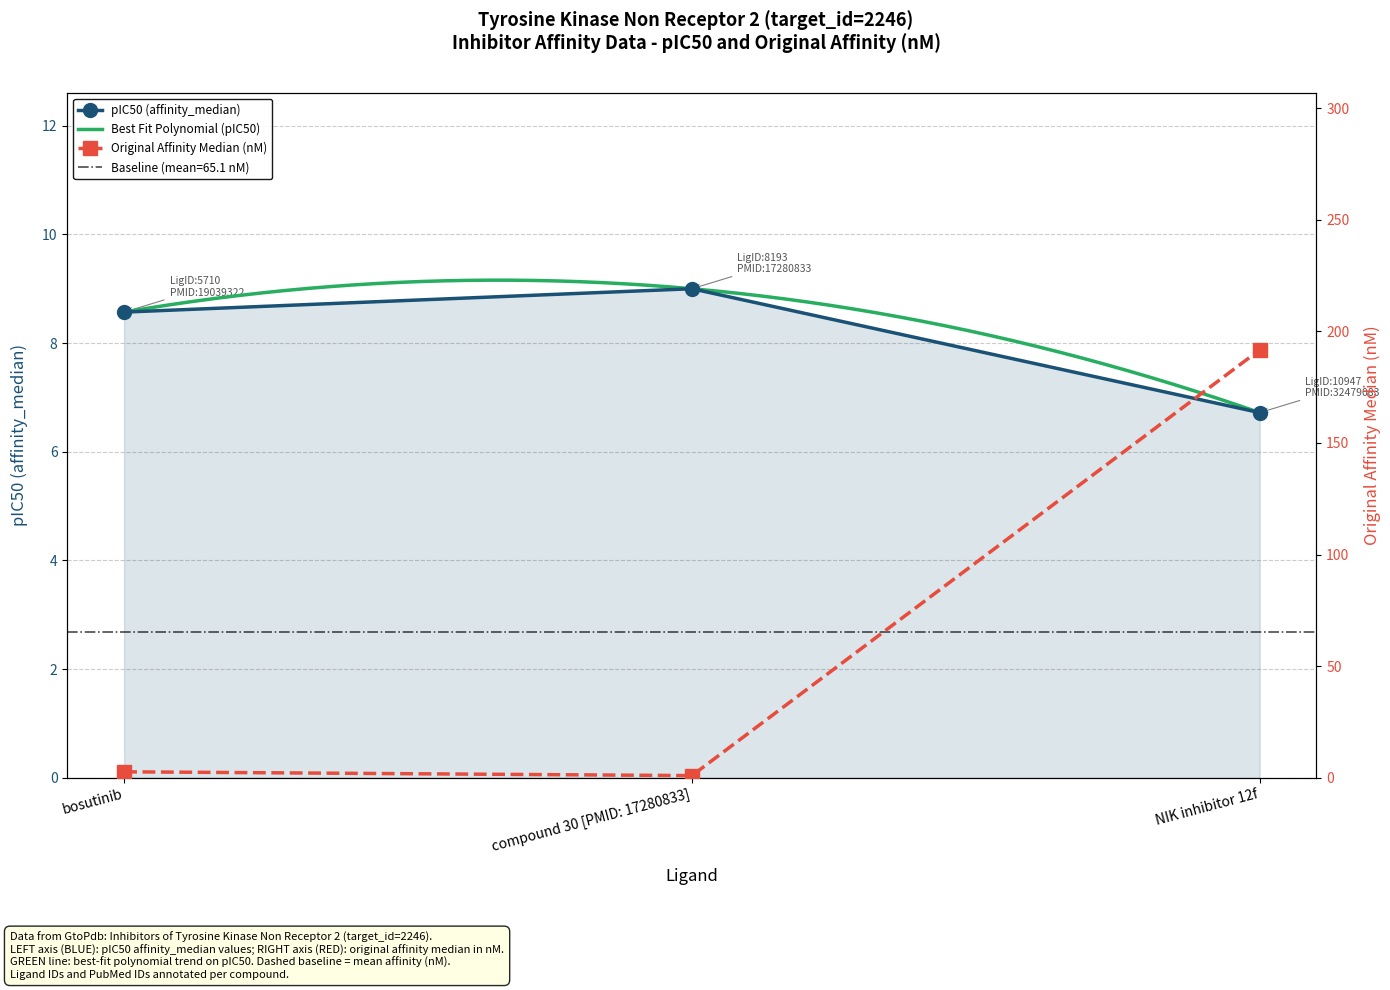

What is the lowest value of the original_affinity_median_nm series?

1.0